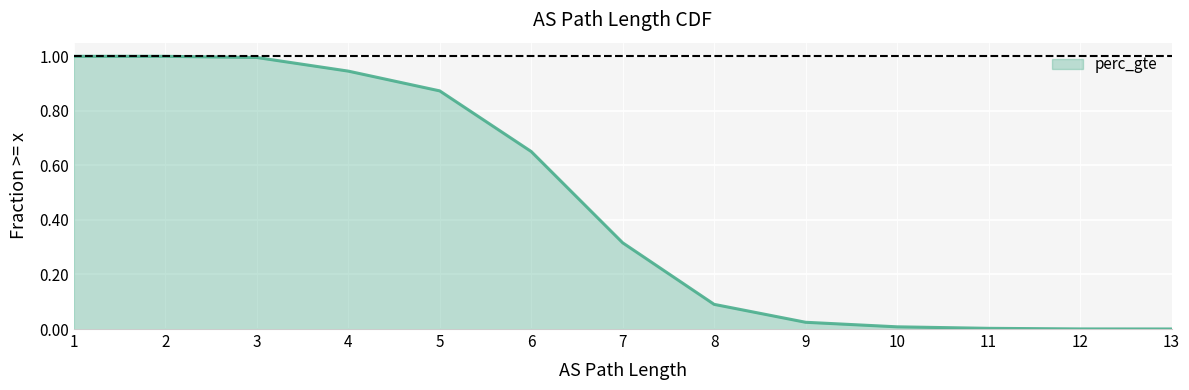

Which category has the lowest value across all series?

13